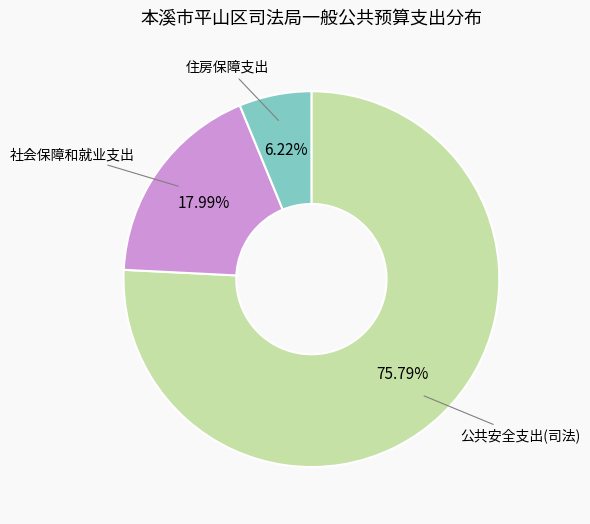

How many slices are in this pie chart?

3